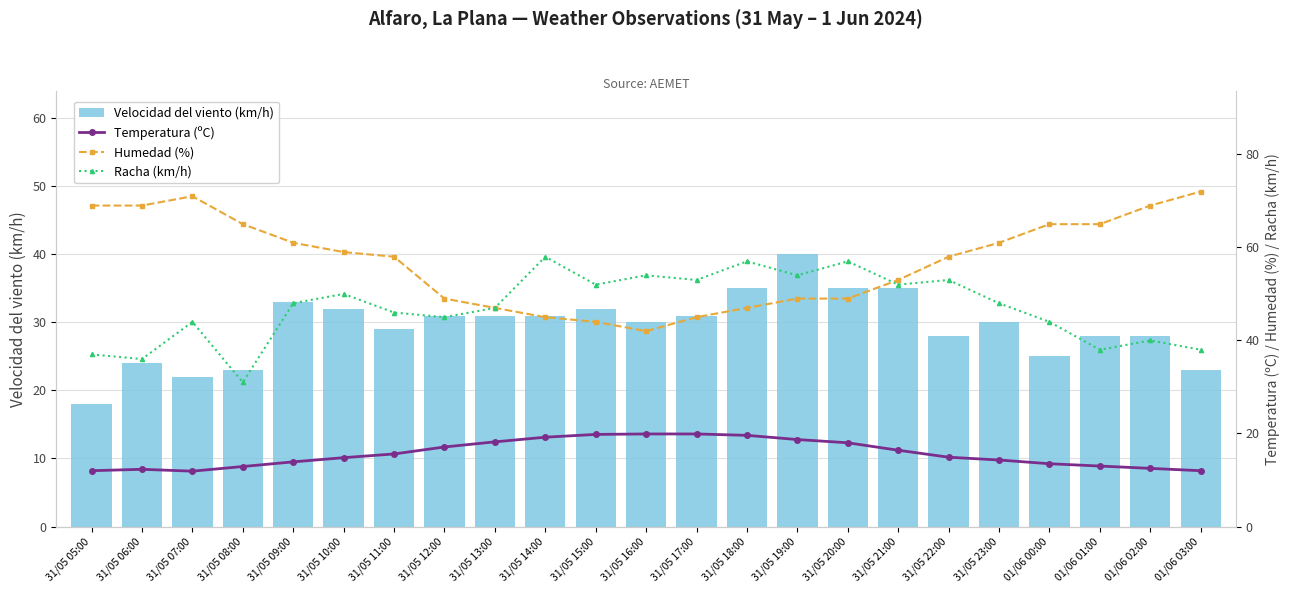

What position from the right is 31/05 13:00?

15